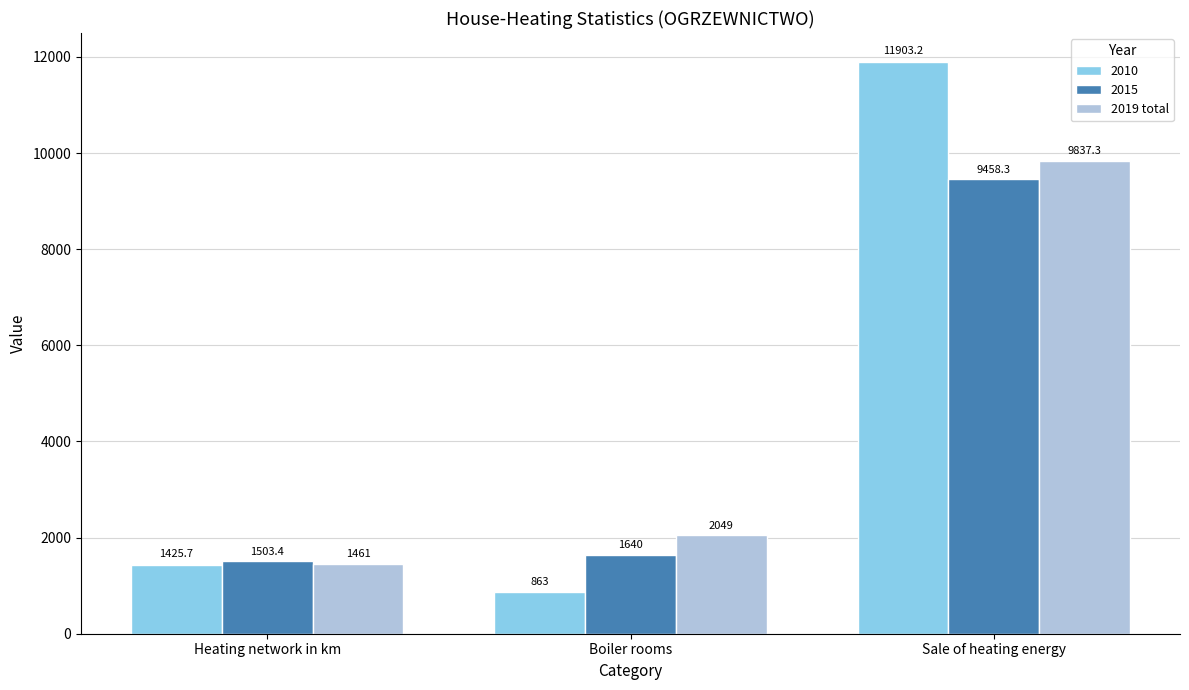

Are the bars horizontal?

No